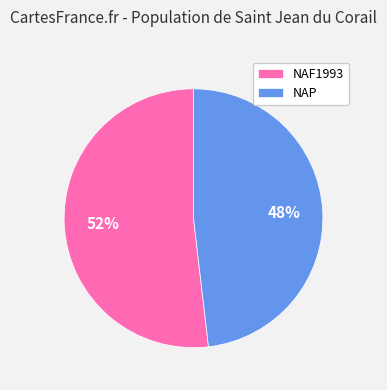

How many slices are in this pie chart?

2